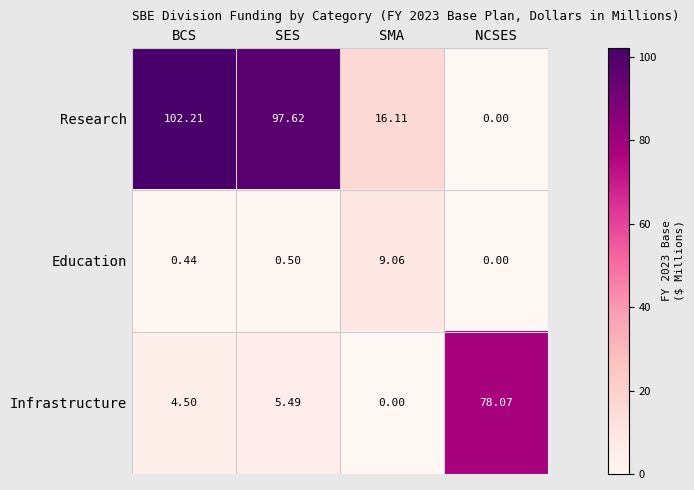

At which category is the sum across all series the highest?

BCS